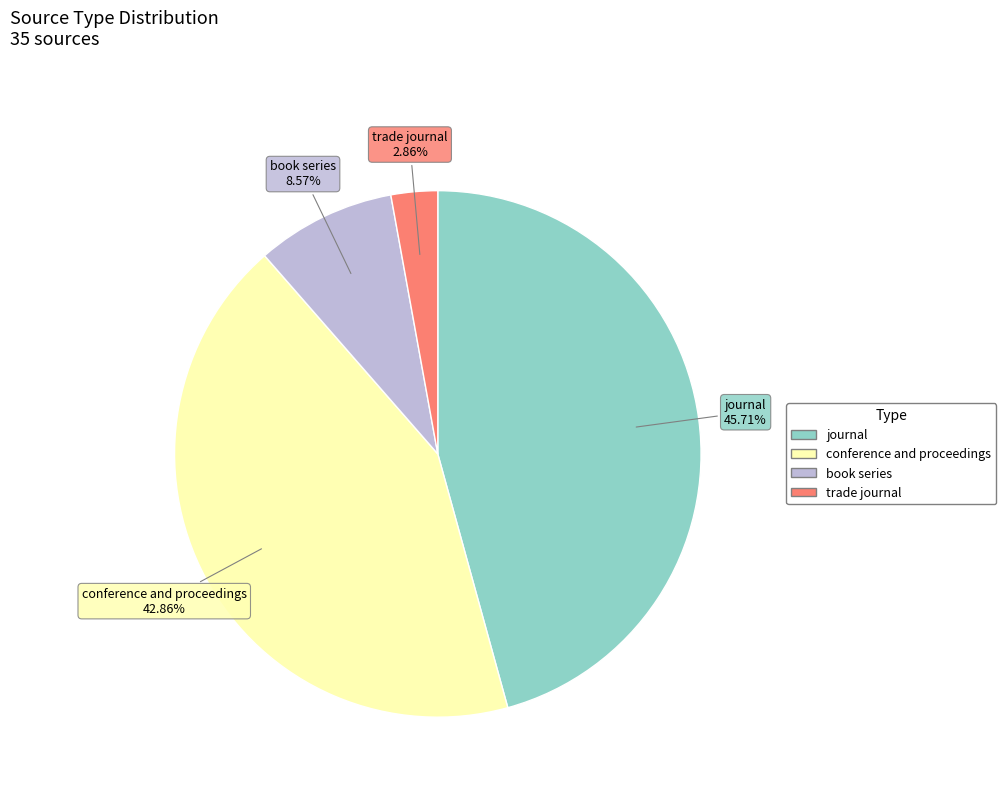

How many slices are in this pie chart?

4